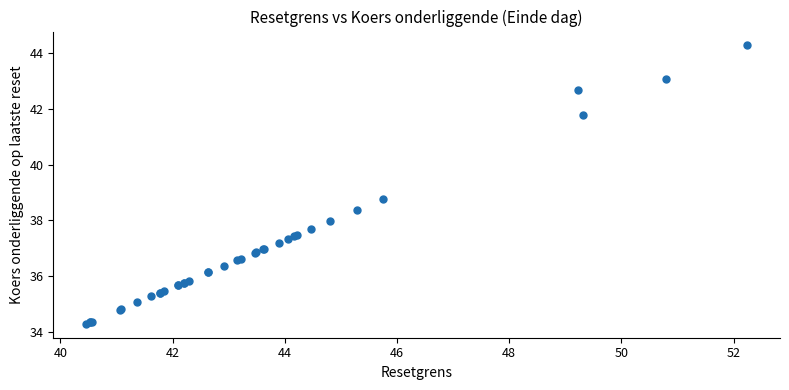

What Y value in the scatter plot is closest to 39?

38.8